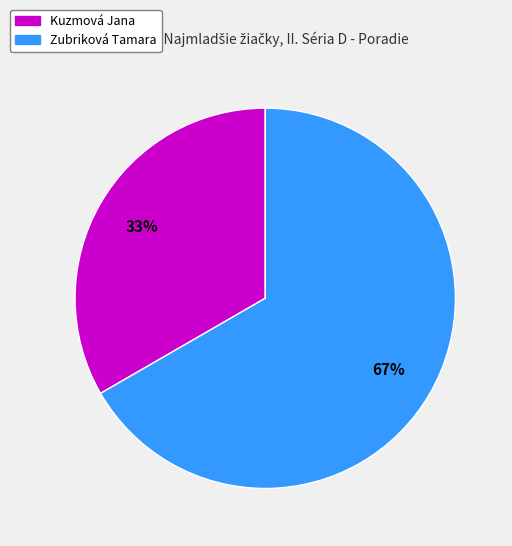

Rank the categories by value from highest to lowest.

Zubriková Tamara, Kuzmová Jana